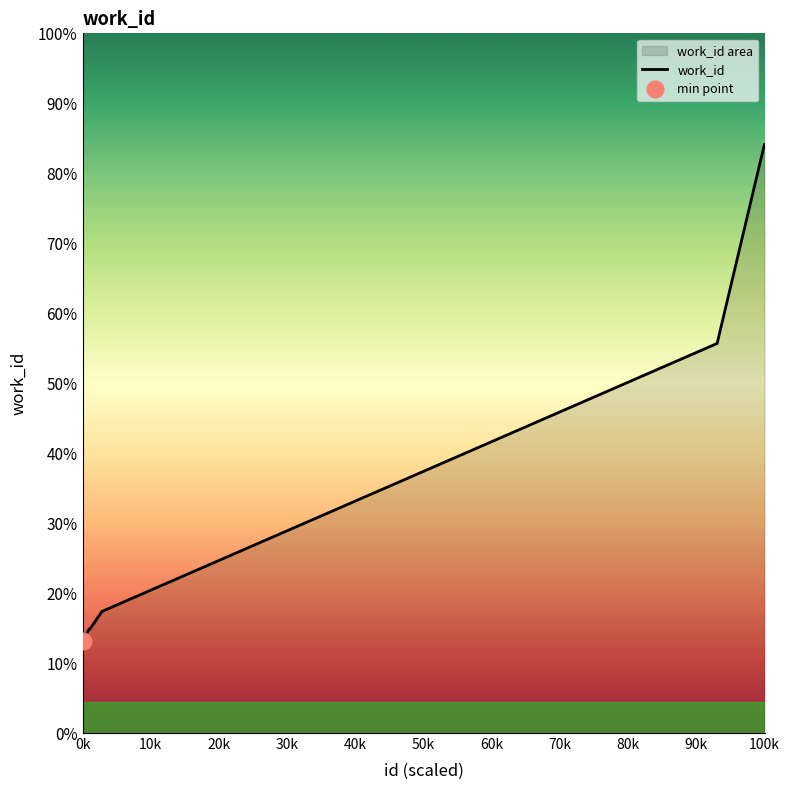

How many series are shown in this chart?

1